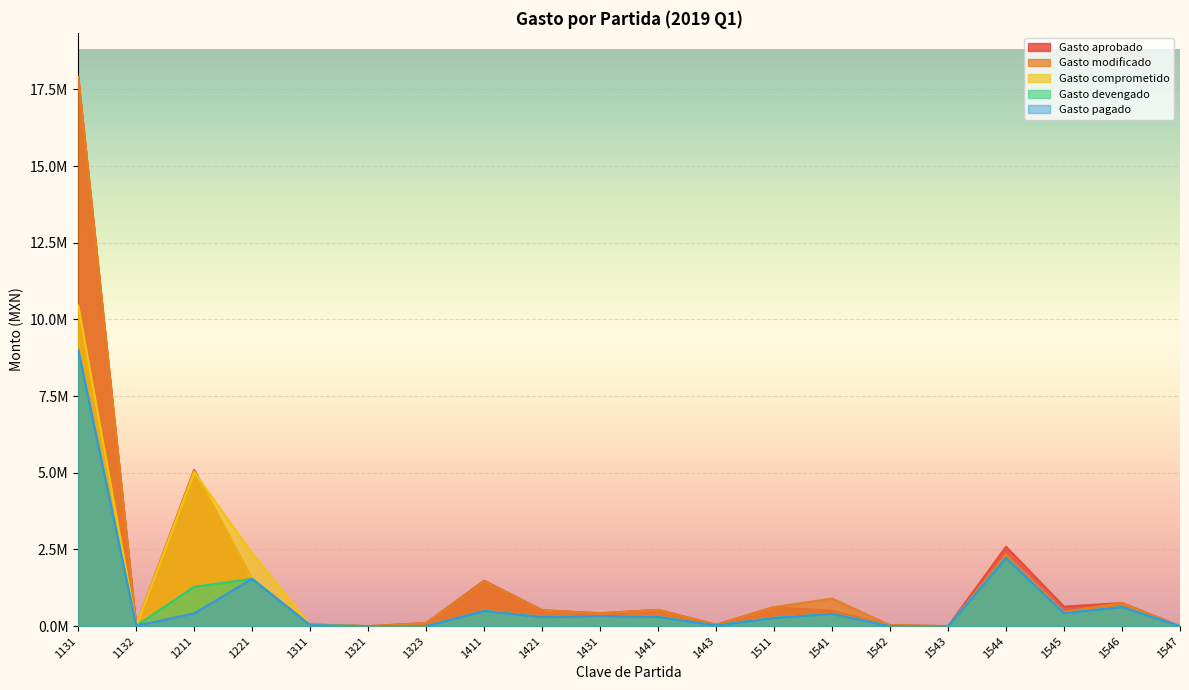

How many lines are shown in the chart?

5